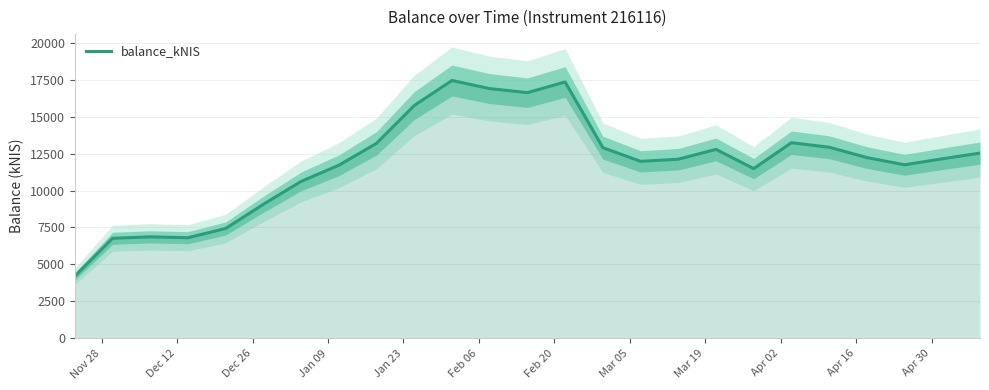

What is the maximum value for balance_kNIS?

17448.7